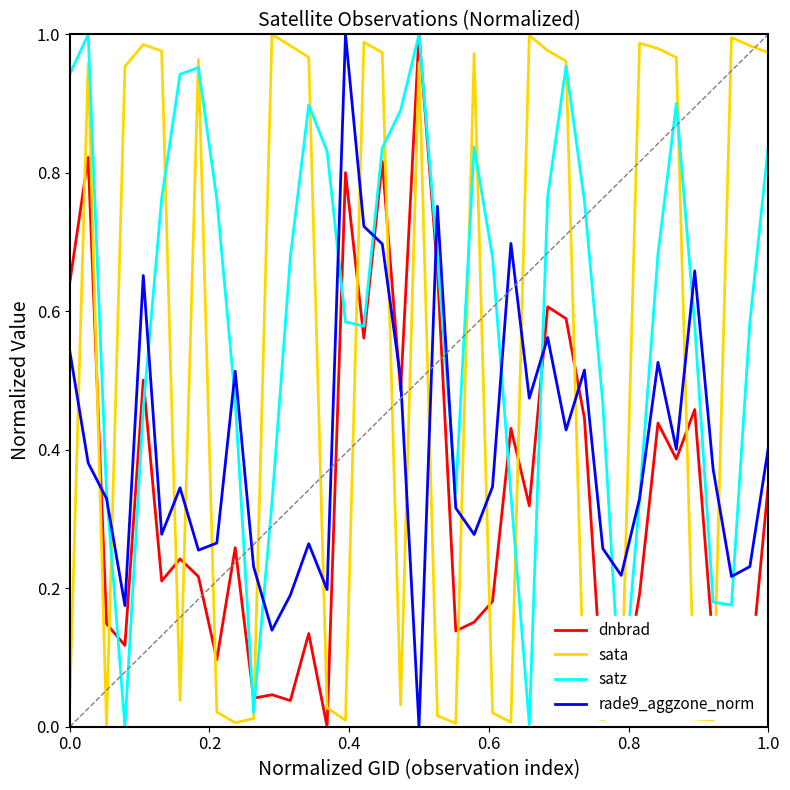

What are all the series names shown in the legend?

dnbrad, sata, satz, rade9_aggzone_norm